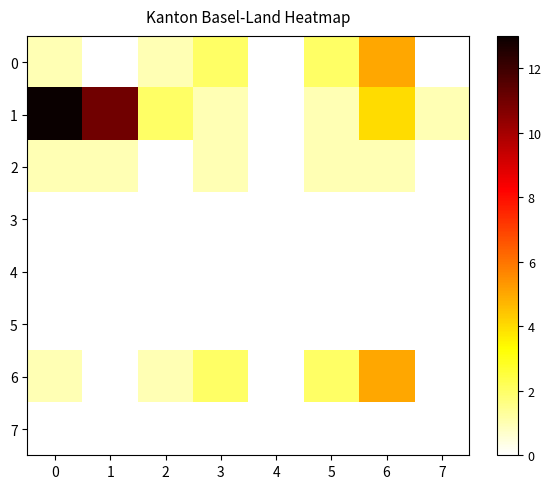

At how many categories does at least one series exceed 3?

3